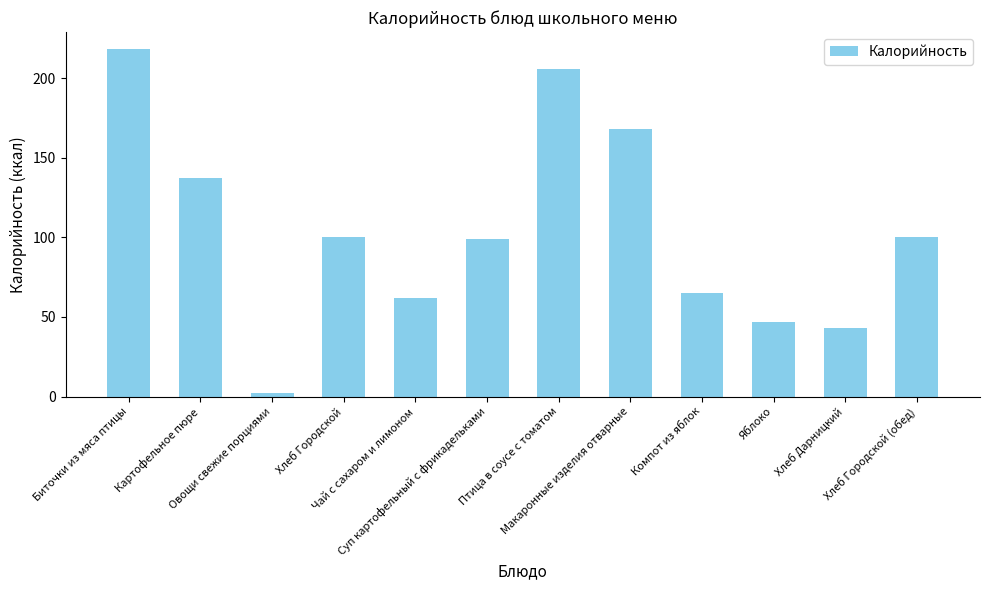

What is the smallest value displayed?

2.4